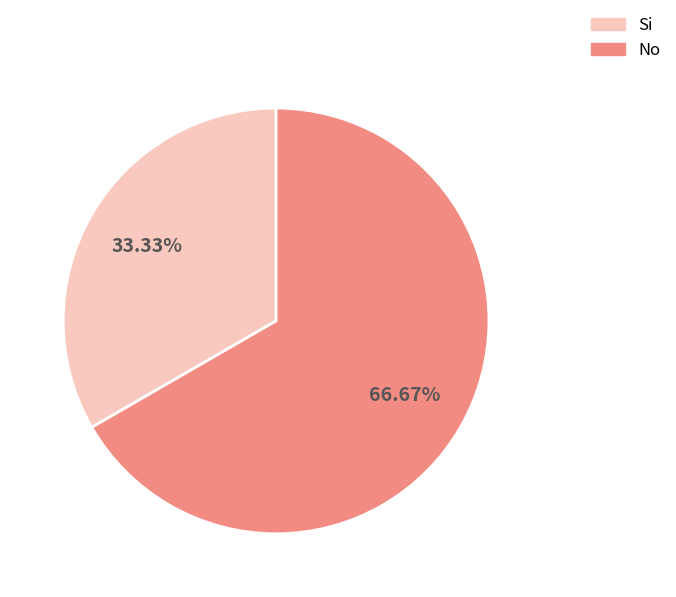

To the nearest percent, what percentage of the pie is Si?

33%